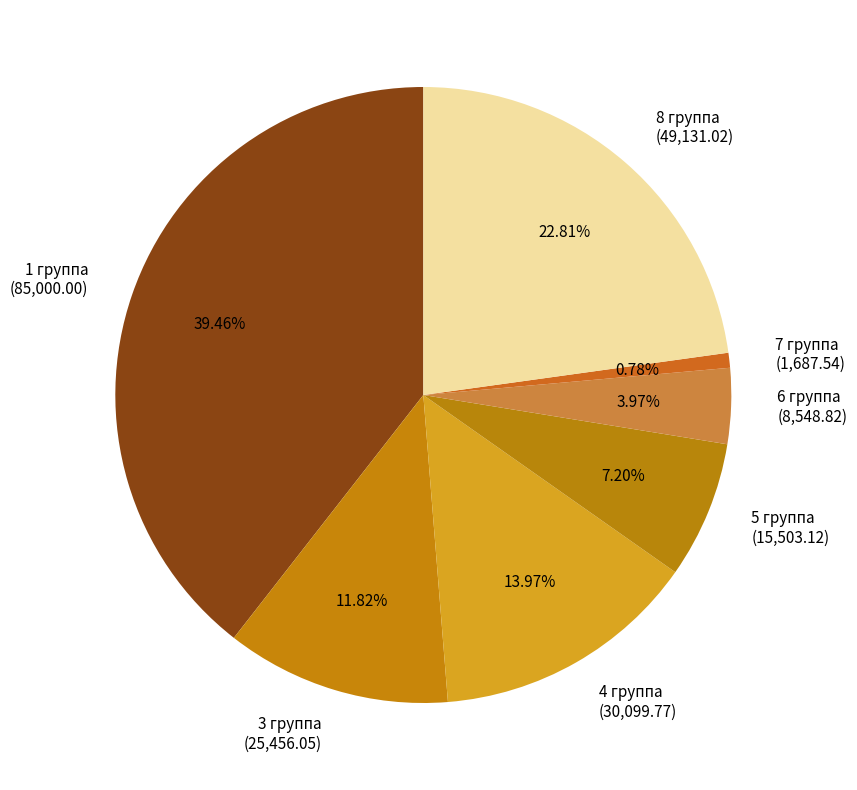

Which has a higher value, 1 группа or 3 группа?

1 группа